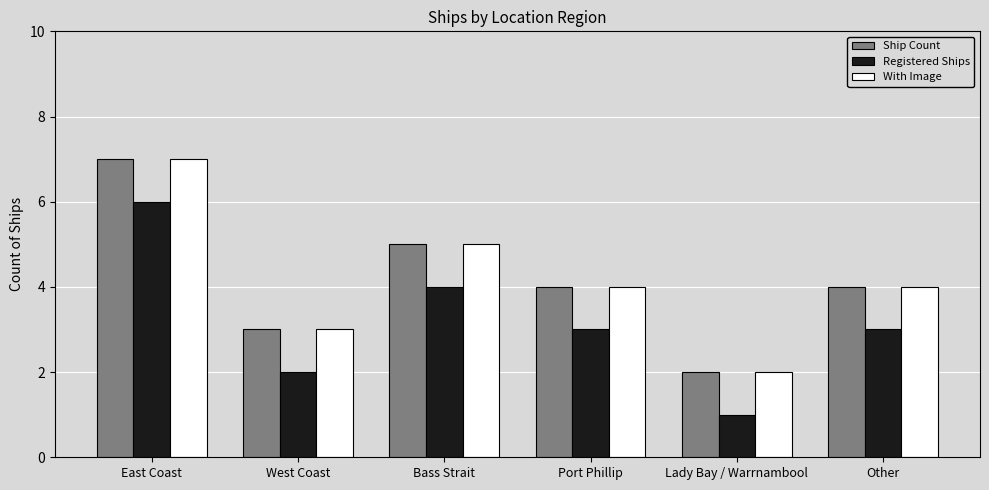

What is the label of the 5th bar from the left?

Lady Bay / Warrnambool